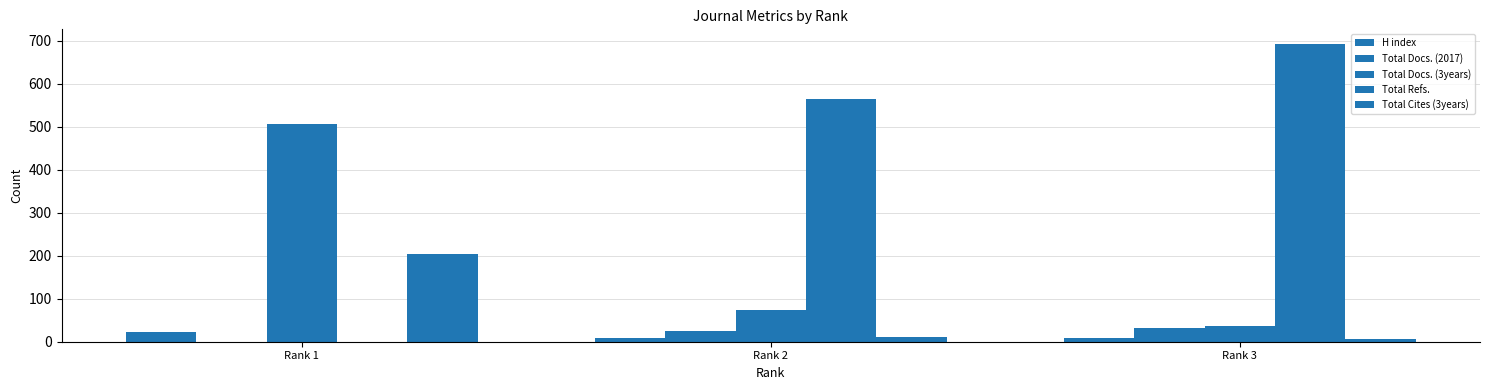

How many groups of bars are there?

3